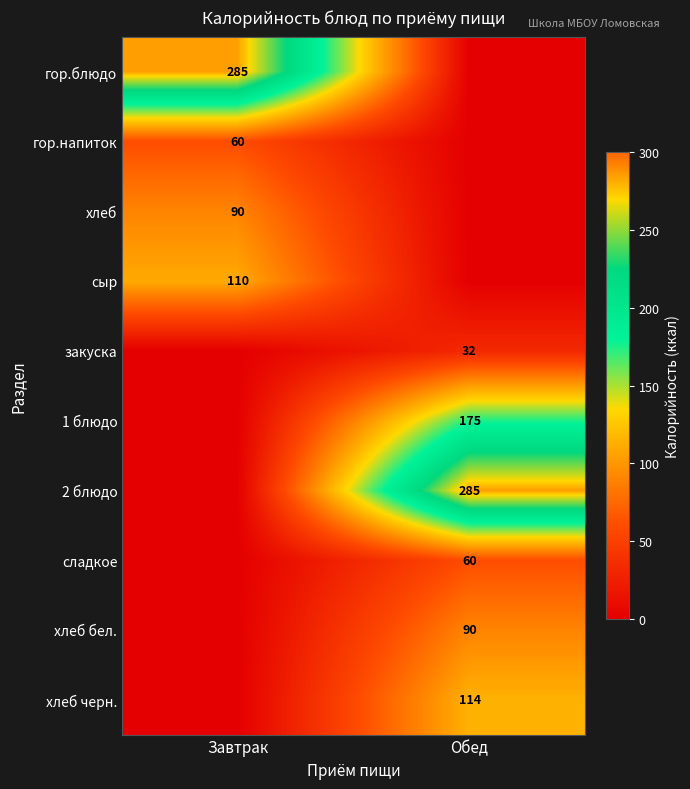

Which series changed the most between Завтрак and Обед?

гор.блюдо